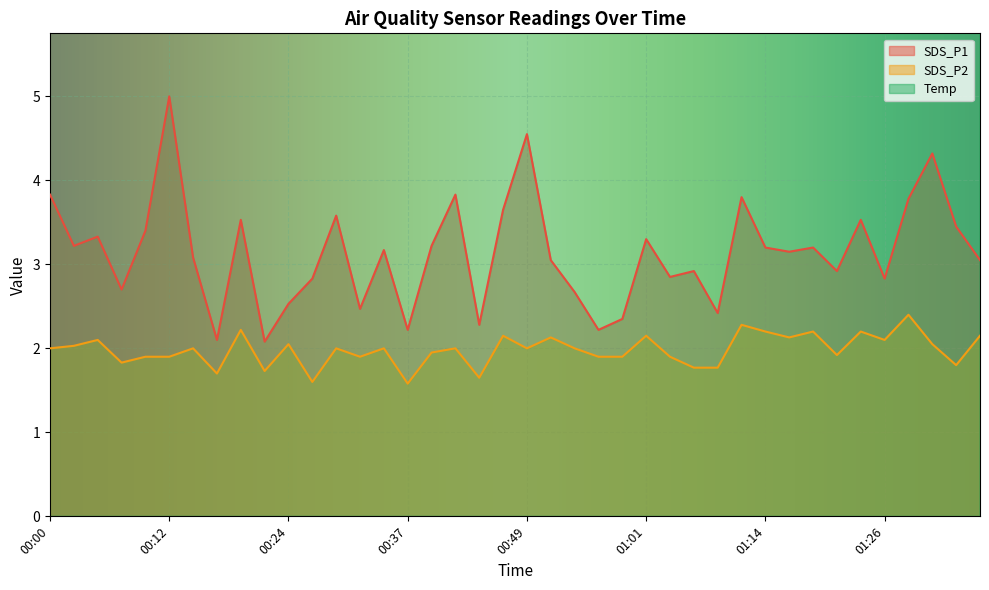

True or false: Temp has more than 2 interior local peaks.

True